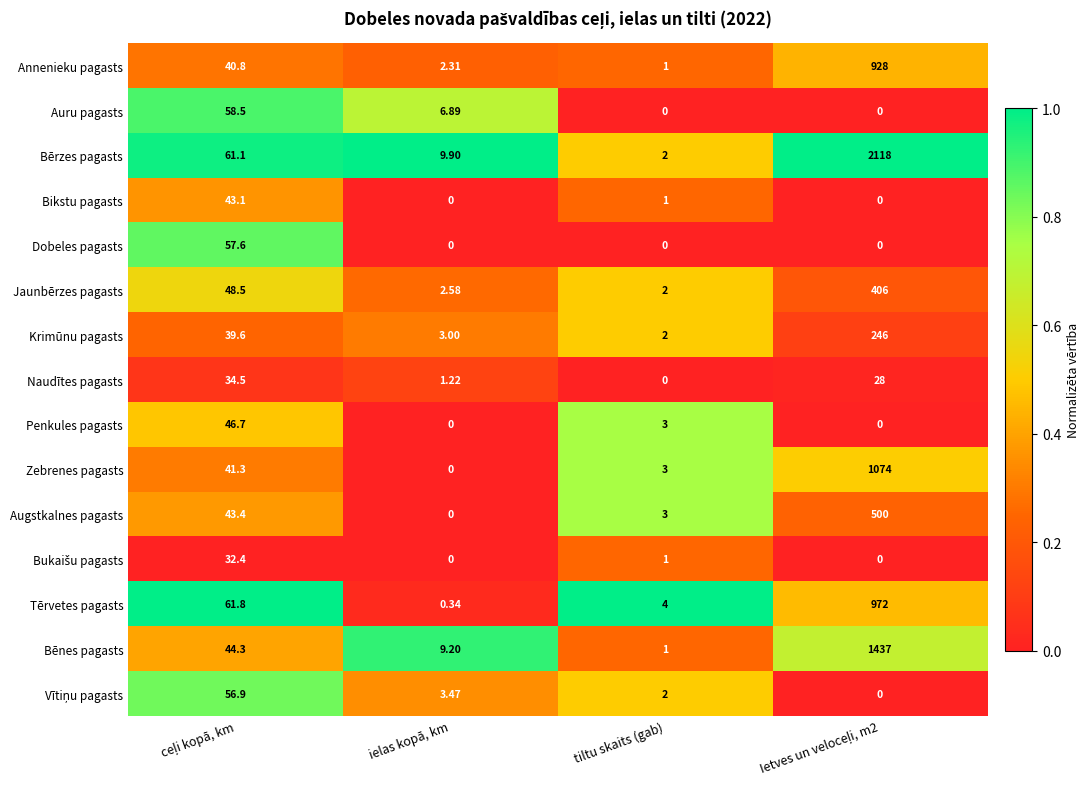

Which series has the largest total across all categories?

Bērzes pagasts